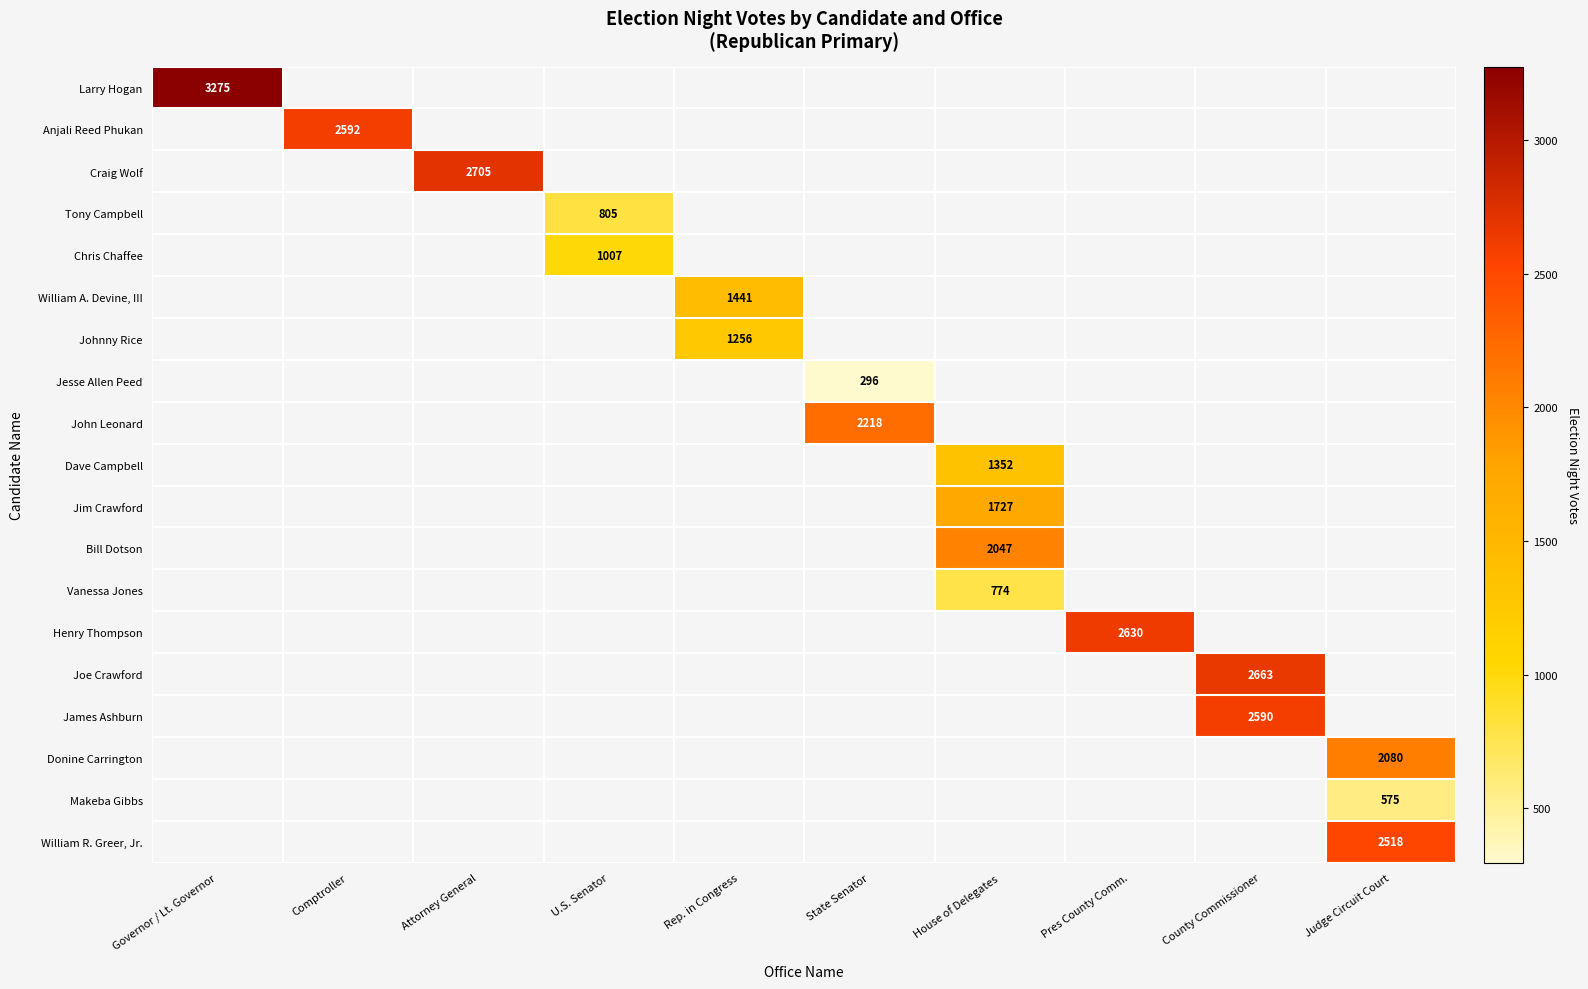

True or false: Dave Campbell has a value of 866 at House of Delegates.

False